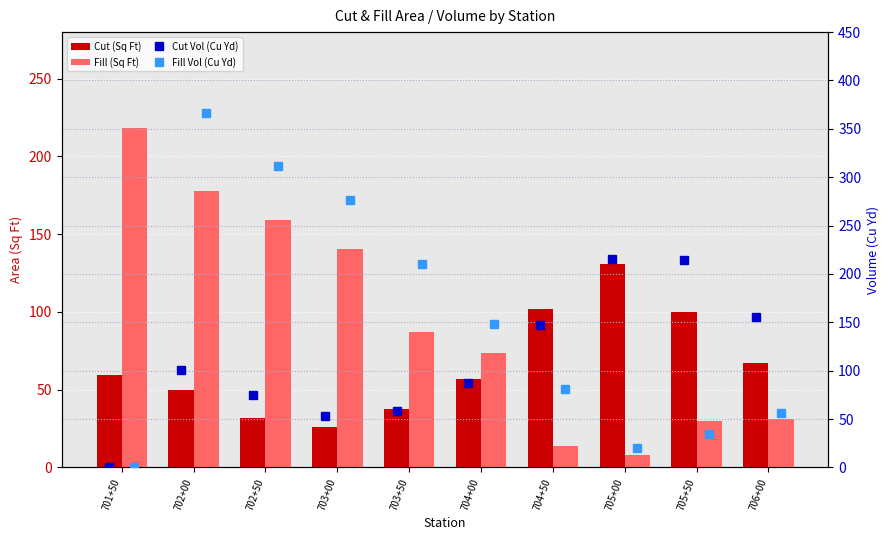

What is the difference between the maximum and minimum values in the Cut (Sq Ft) series?

105.2